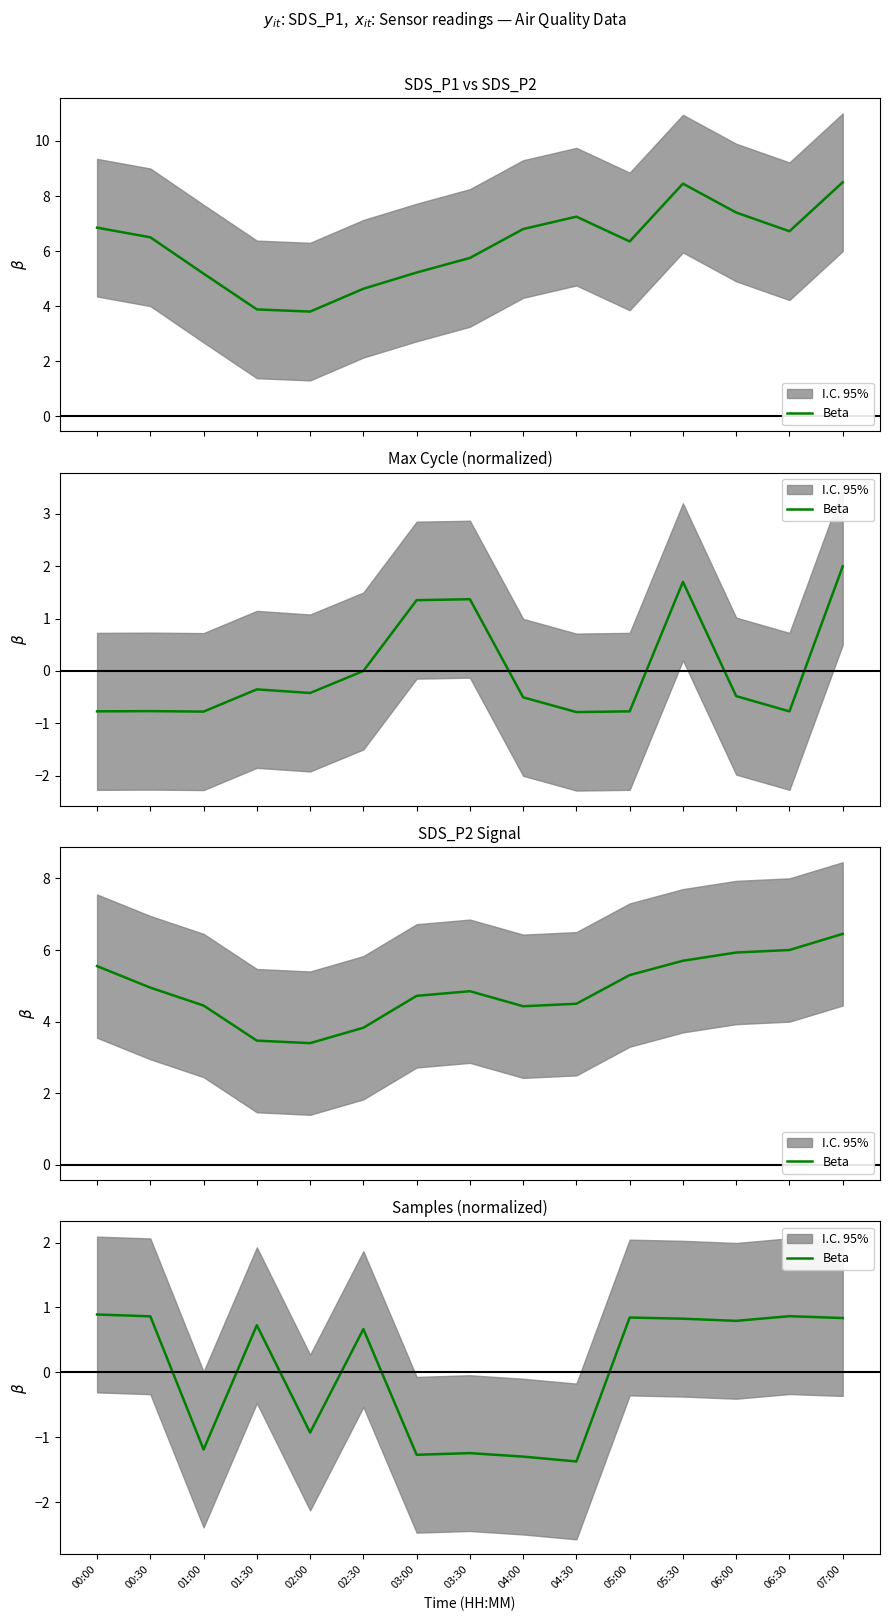

How many lines are shown in the chart?

1